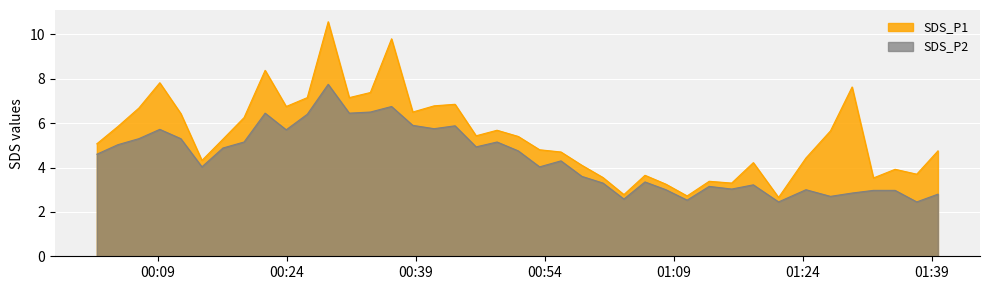

What is the value of the SDS_P1 point at the 34th from the left?

4.4